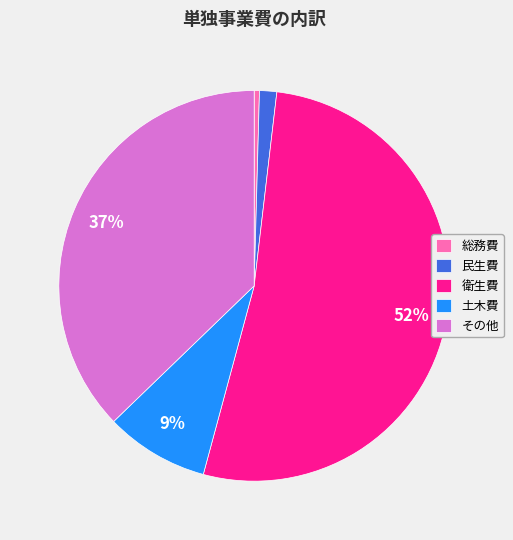

Do 民生費 and 土木費 together represent more than half of the pie?

No